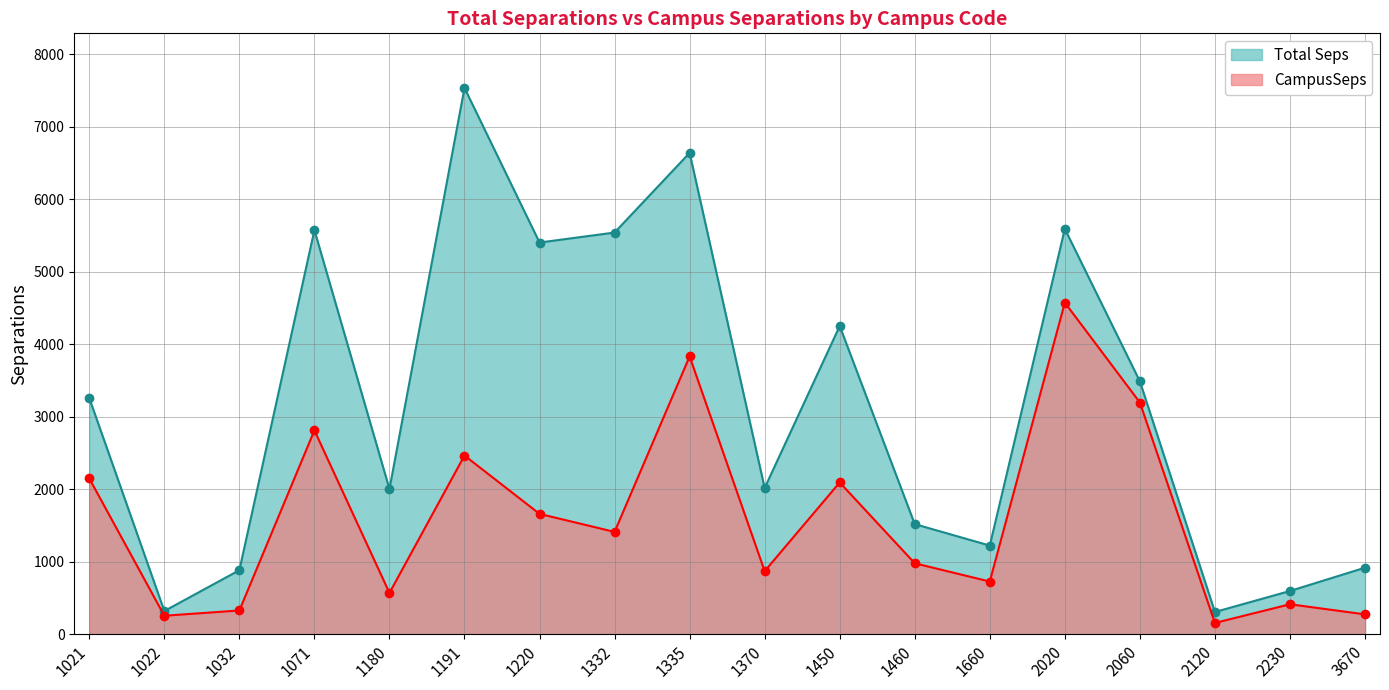

In Total Seps, how many points are lower than both neighbors (excluding endpoints)?

6